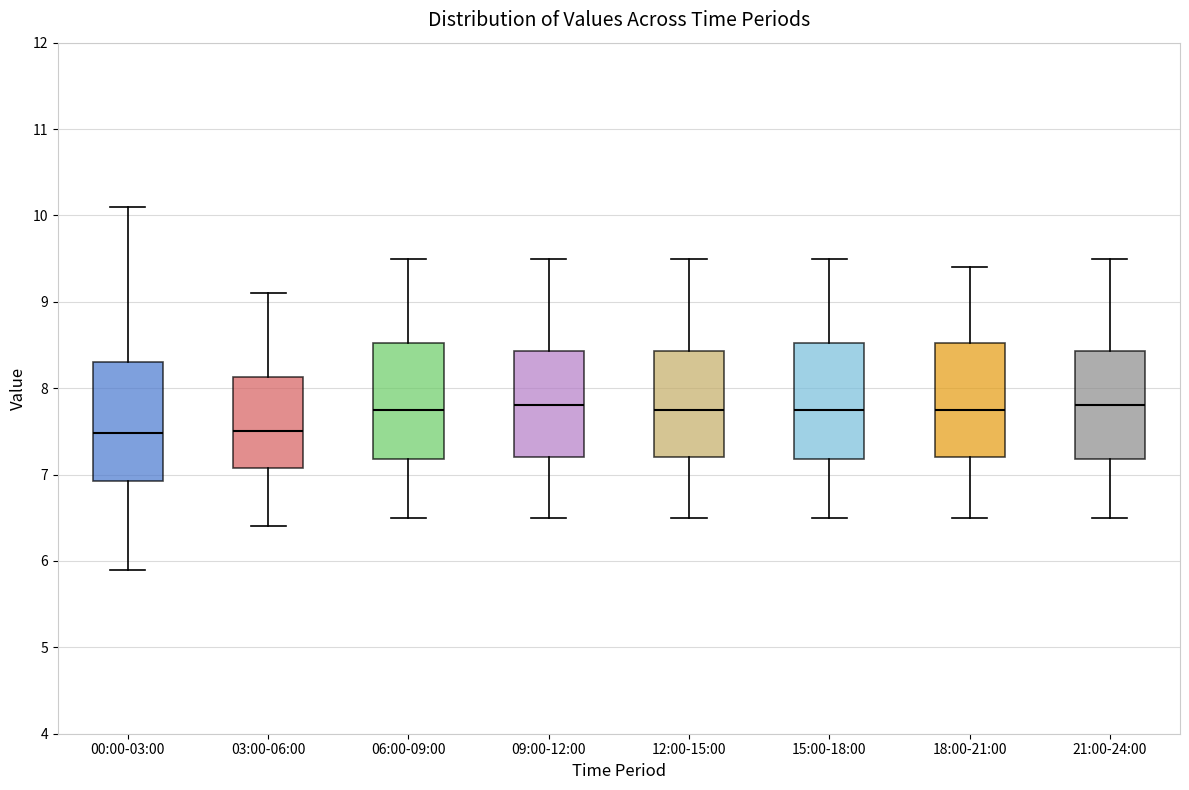

Reading left to right, transcribe this box plot: for each box, give where its median line is, the range the box spans, and where its two whiskers end, as read against the y-axis. The values are not printed on the chart, so give them approximately, as read against the axis.

00:00-03:00: median 7.5, box 6.9 to 8.3, whiskers 5.9 to 10.1
03:00-06:00: median 7.5, box 7.1 to 8.1, whiskers 6.4 to 9.1
06:00-09:00: median 7.8, box 7.2 to 8.5, whiskers 6.5 to 9.5
09:00-12:00: median 7.8, box 7.2 to 8.4, whiskers 6.5 to 9.5
12:00-15:00: median 7.8, box 7.2 to 8.4, whiskers 6.5 to 9.5
15:00-18:00: median 7.8, box 7.2 to 8.5, whiskers 6.5 to 9.5
18:00-21:00: median 7.8, box 7.2 to 8.5, whiskers 6.5 to 9.4
21:00-24:00: median 7.8, box 7.2 to 8.4, whiskers 6.5 to 9.5